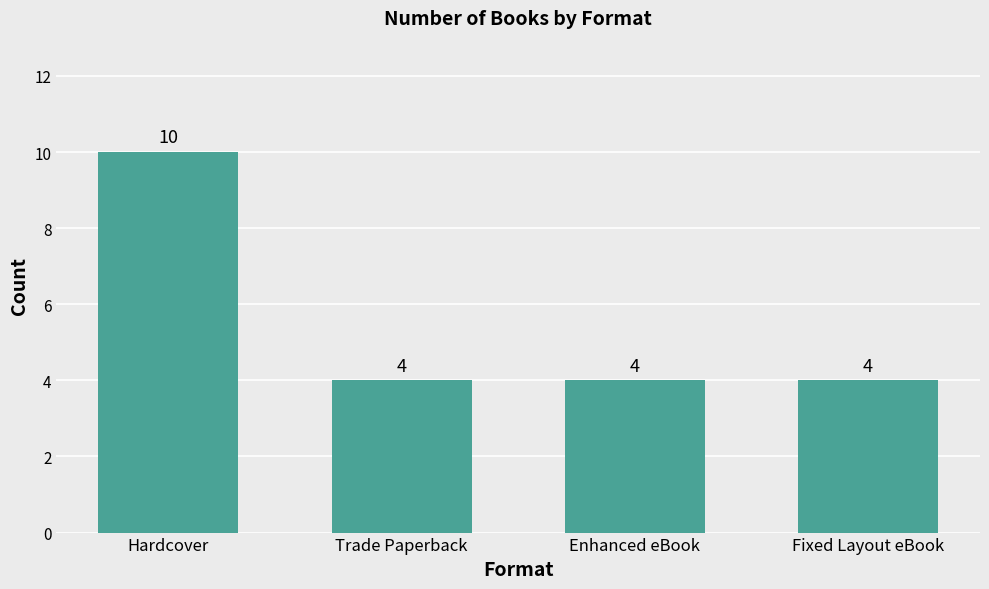

Does the chart contain stacked bars?

No